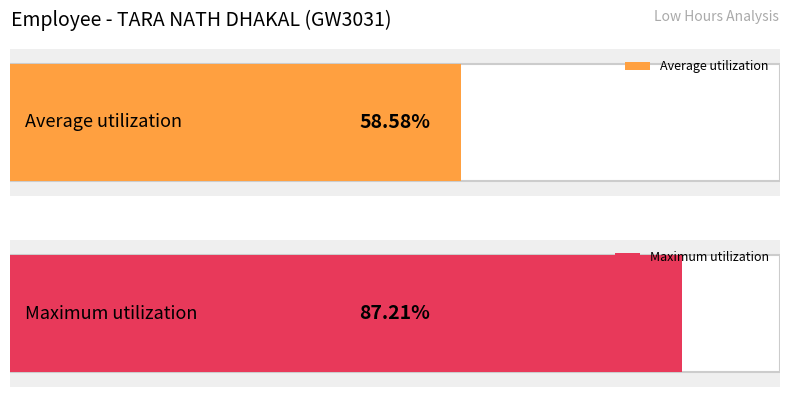

Are the bars horizontal?

Yes